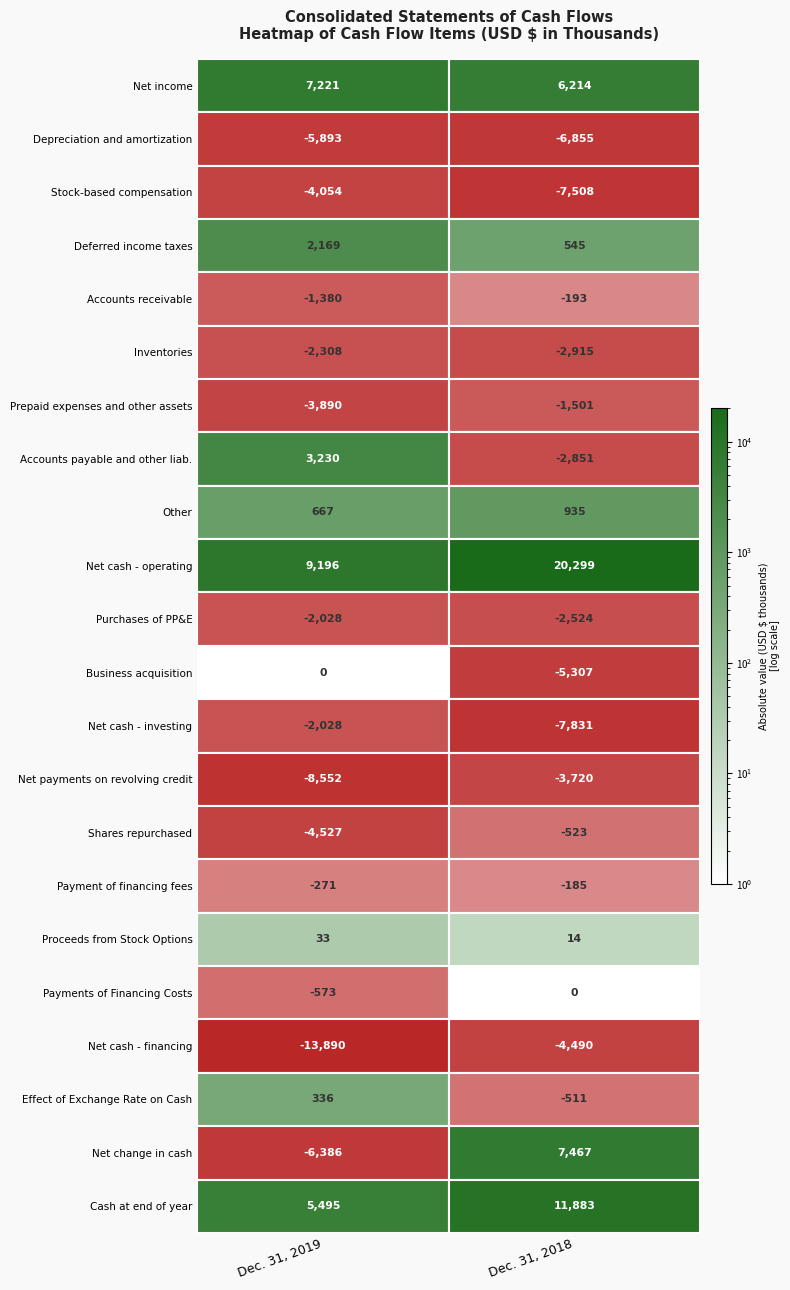

List the labels in order of Payments of Financing Costs value, largest first.

1, 0